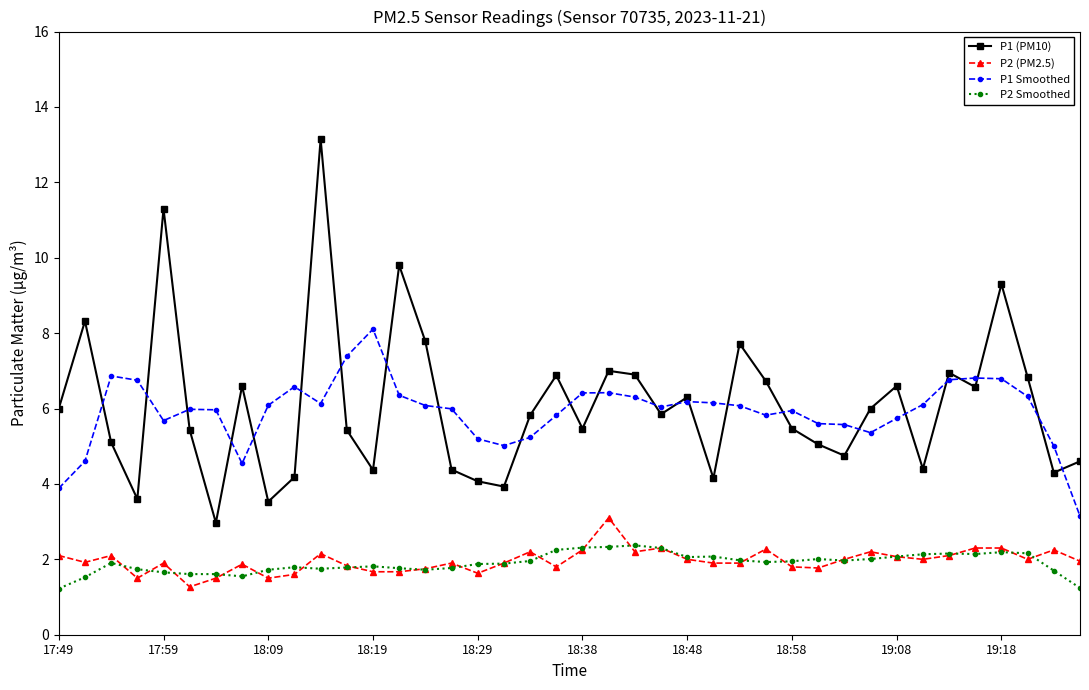

Which series has the largest range (max minus min)?

P1 (PM10)